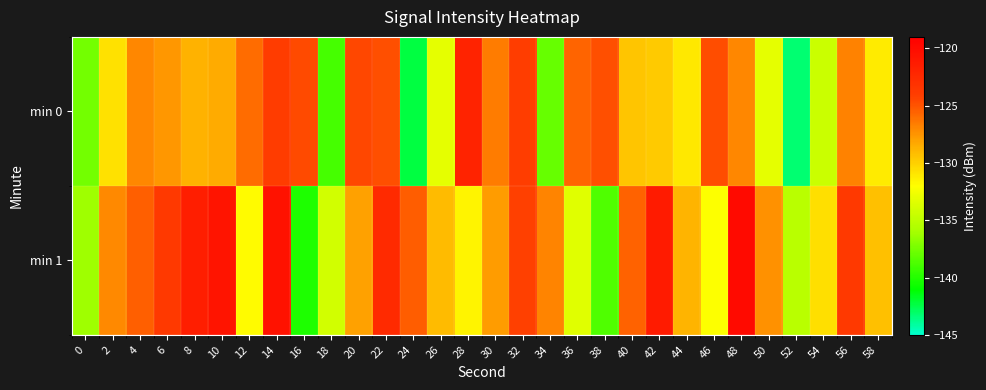

Which label corresponds to the largest value in the chart?

48